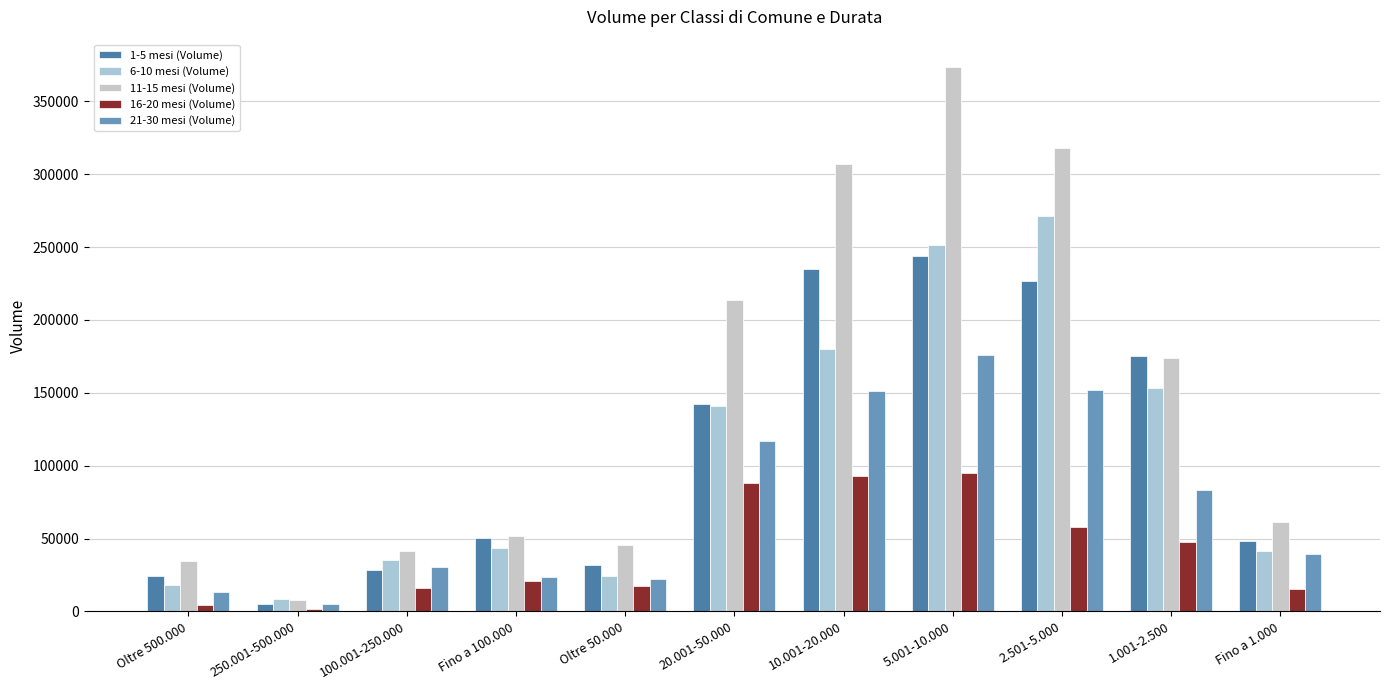

Rank the series at 5.001-10.000 from highest to lowest value.

11-15 mesi (Volume), 6-10 mesi (Volume), 1-5 mesi (Volume), 21-30 mesi (Volume), 16-20 mesi (Volume)